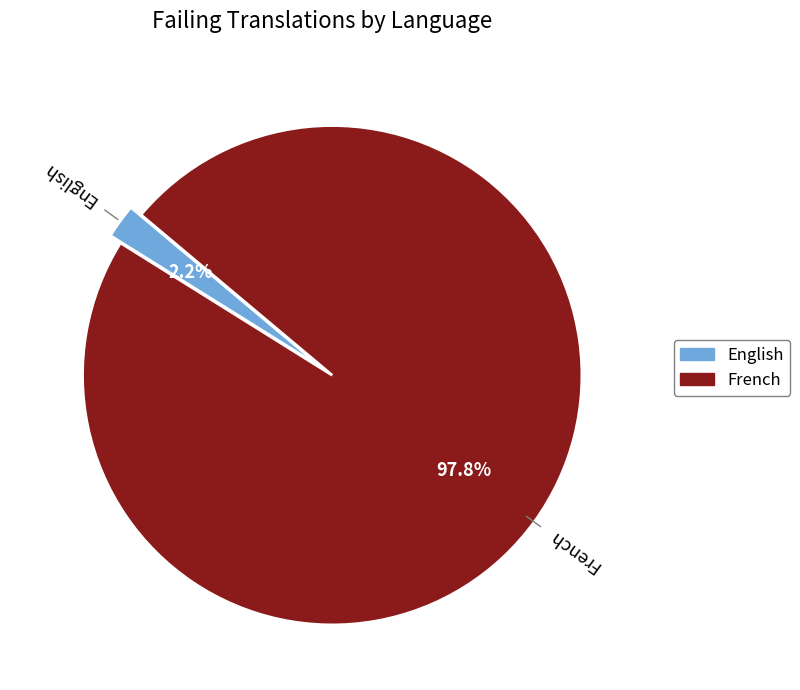

To the nearest percent, what is the average slice percentage?

50%